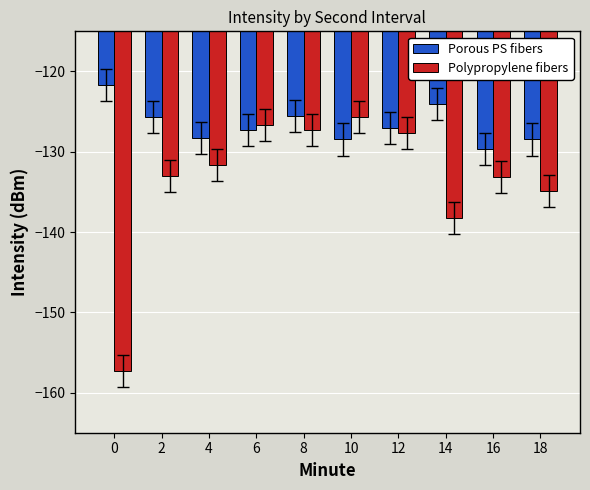

Which series changed the most between 4 and 10?

Polypropylene fibers